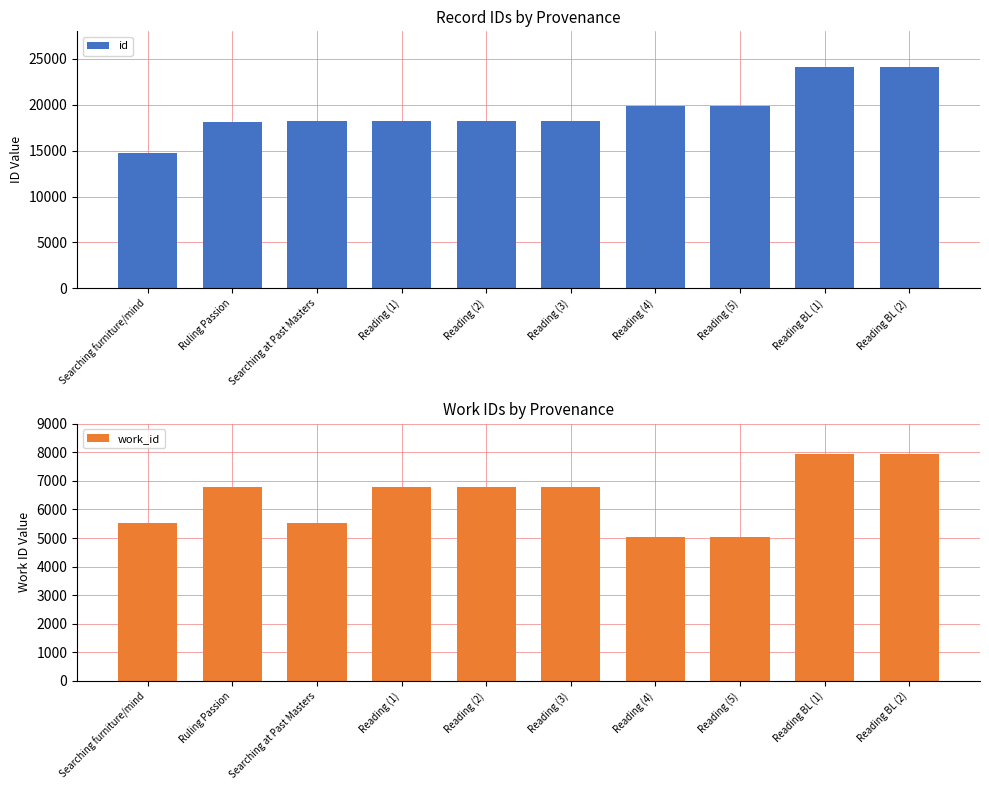

What is the approximate value of id at Reading BL (2)?

24095